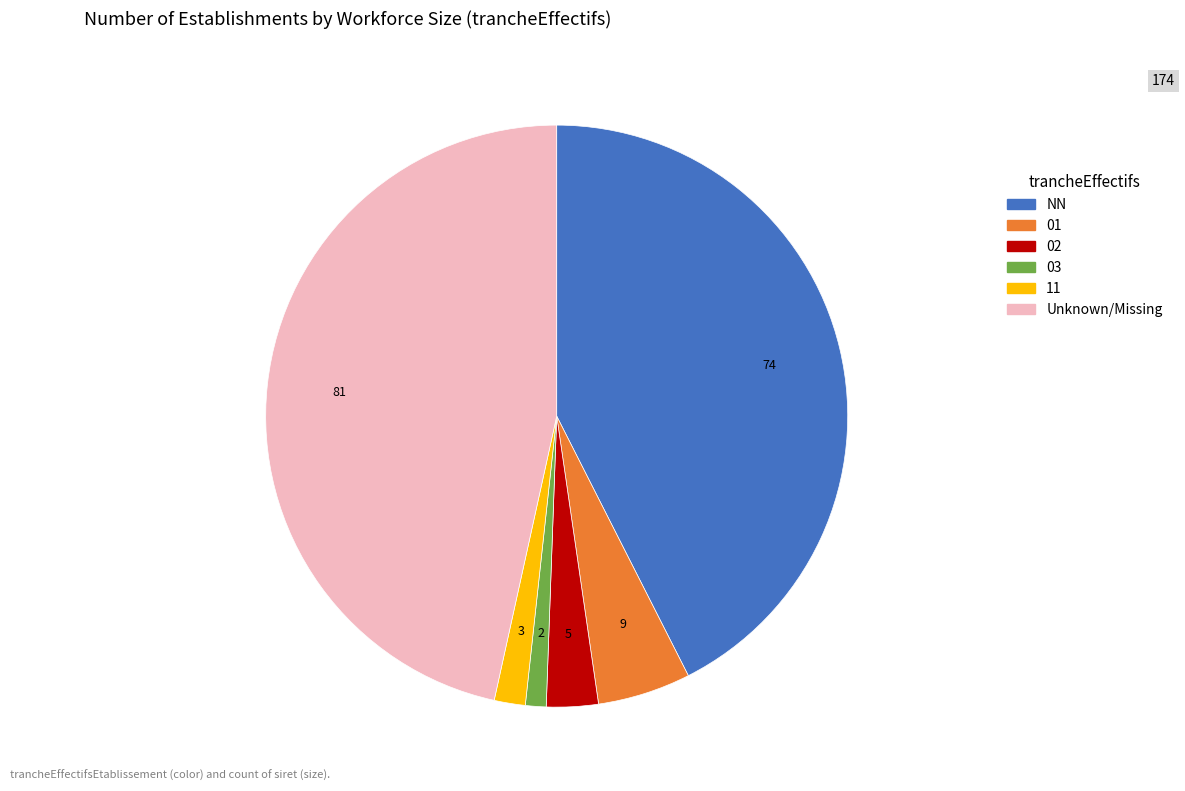

Which slice is the smallest?

03